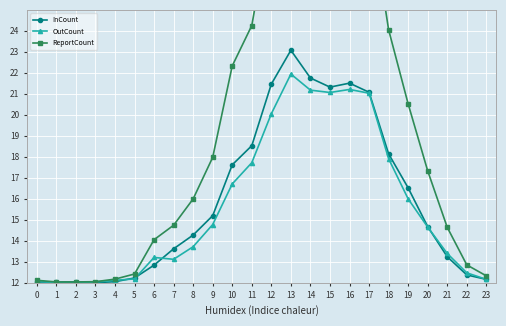

How many series are shown in this chart?

3